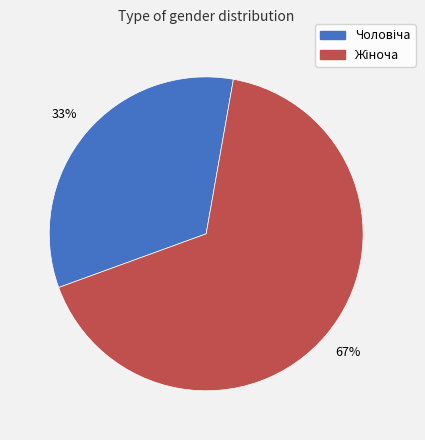

To the nearest percent, what is the average slice percentage?

50%